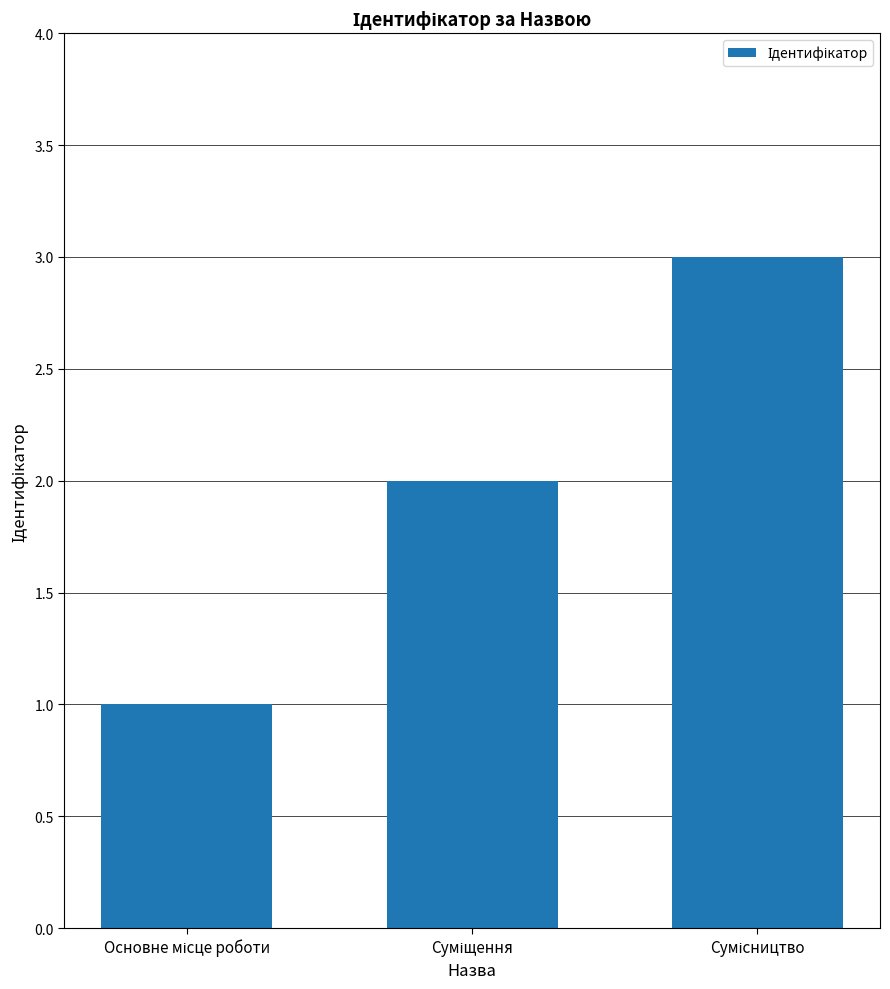

What is the maximum value shown in the chart?

3